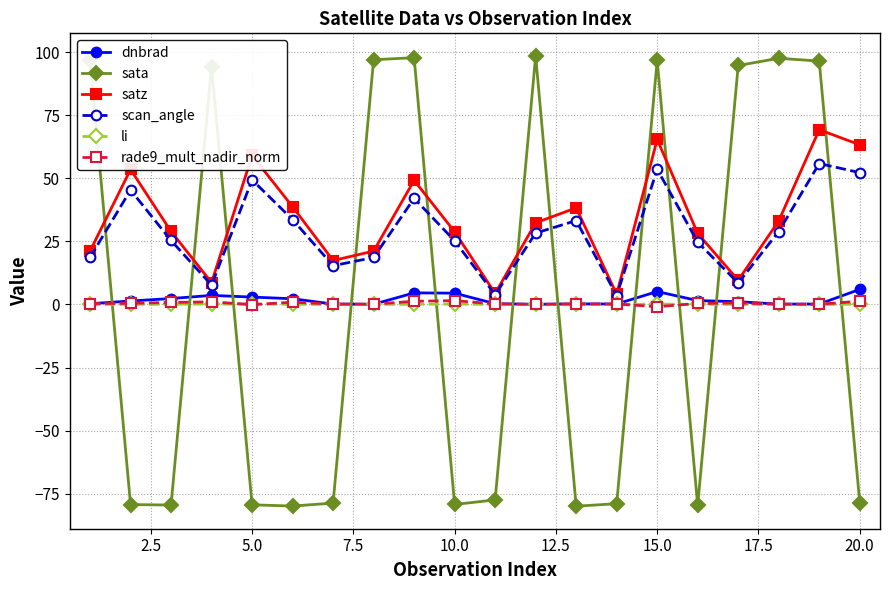

What is the highest value of the satz series?

69.3